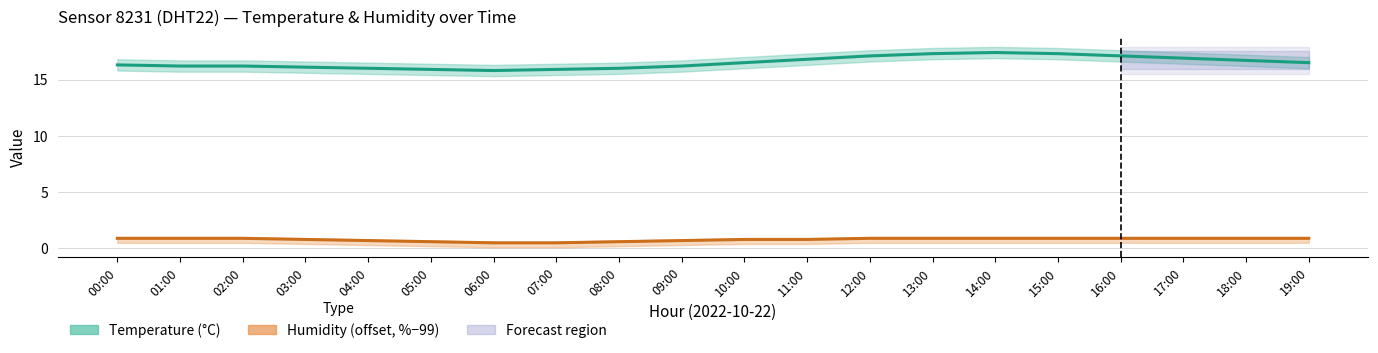

True or false: Temperature (°C) has a value of 29.5 at 17:00.

False